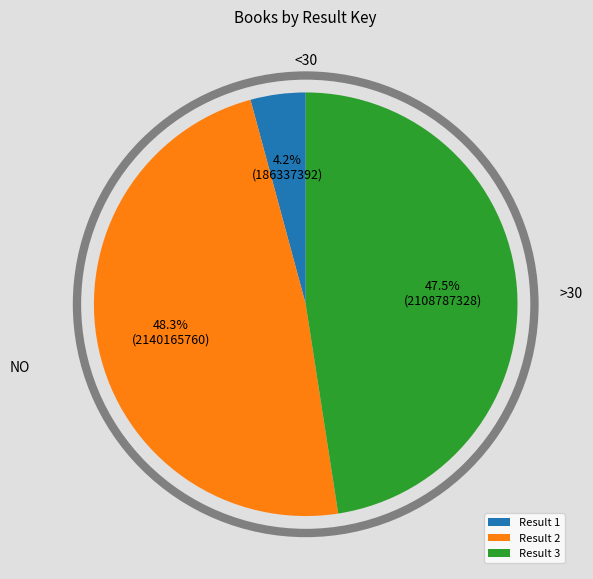

Rank the categories by value from lowest to highest.

Result 1, Result 3, Result 2